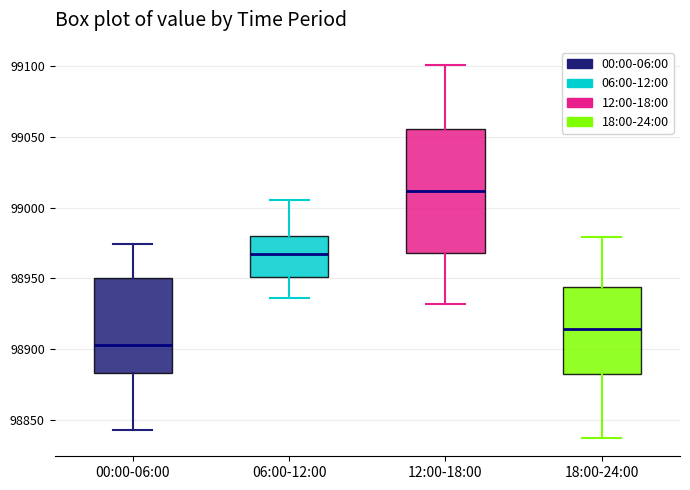

Reading left to right, transcribe this box plot: for each box, give where its median line is, the range the box spans, and where its two whiskers end, as read against the y-axis. The values are not printed on the chart, so give them approximately, as read against the axis.

00:00-06:00: median 98905, box 98885 to 98950, whiskers 98845 to 98975
06:00-12:00: median 98965, box 98950 to 98980, whiskers 98935 to 99005
12:00-18:00: median 99010, box 98970 to 99055, whiskers 98930 to 99100
18:00-24:00: median 98915, box 98880 to 98945, whiskers 98835 to 98980